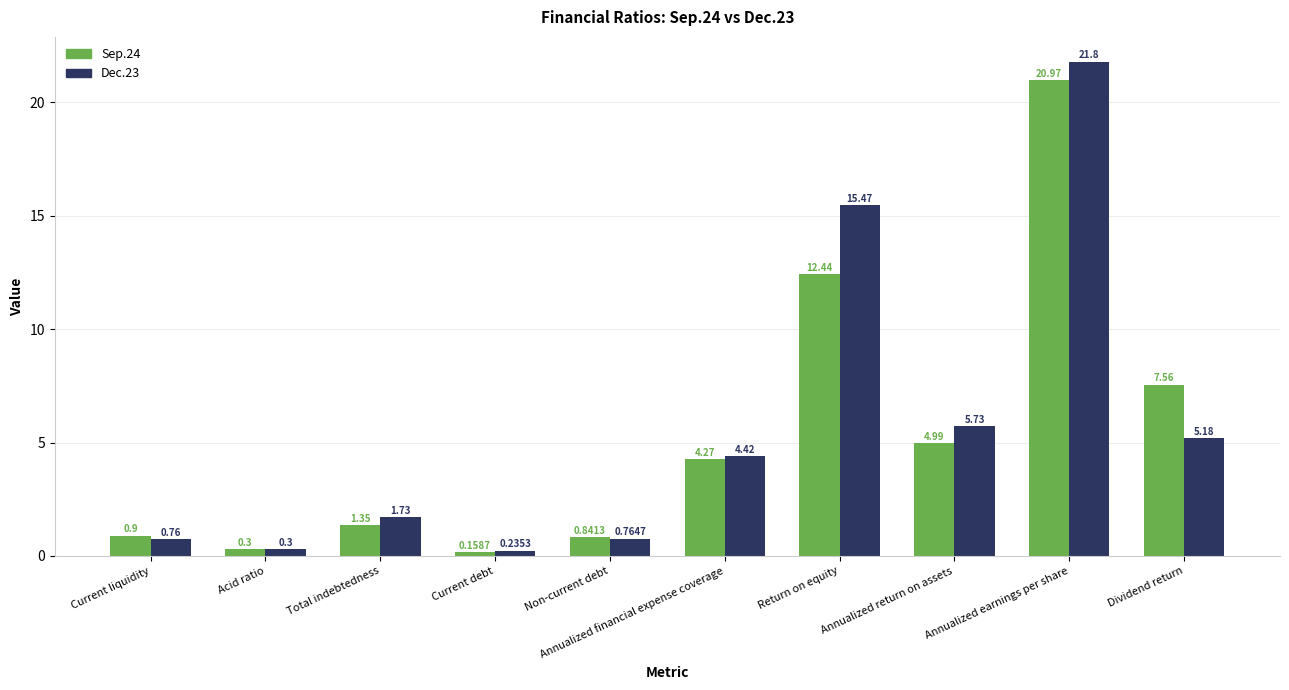

At which label does Dec.23 first exceed 4?

Annualized financial expense coverage